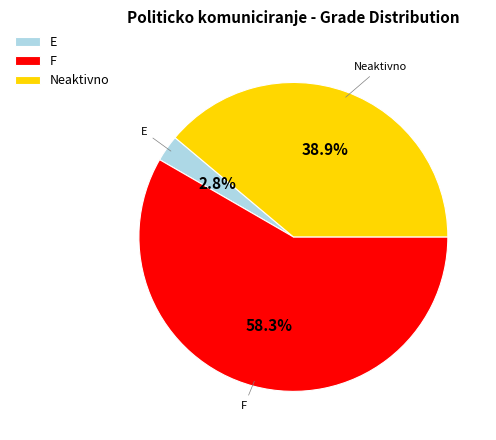

To the nearest percent, what percentage of the pie is E?

3%